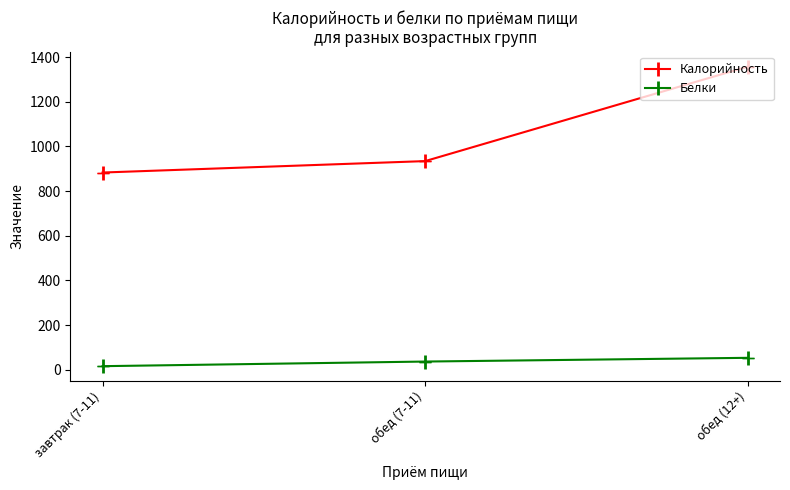

How many values in the Калорийность series are below 934?

1